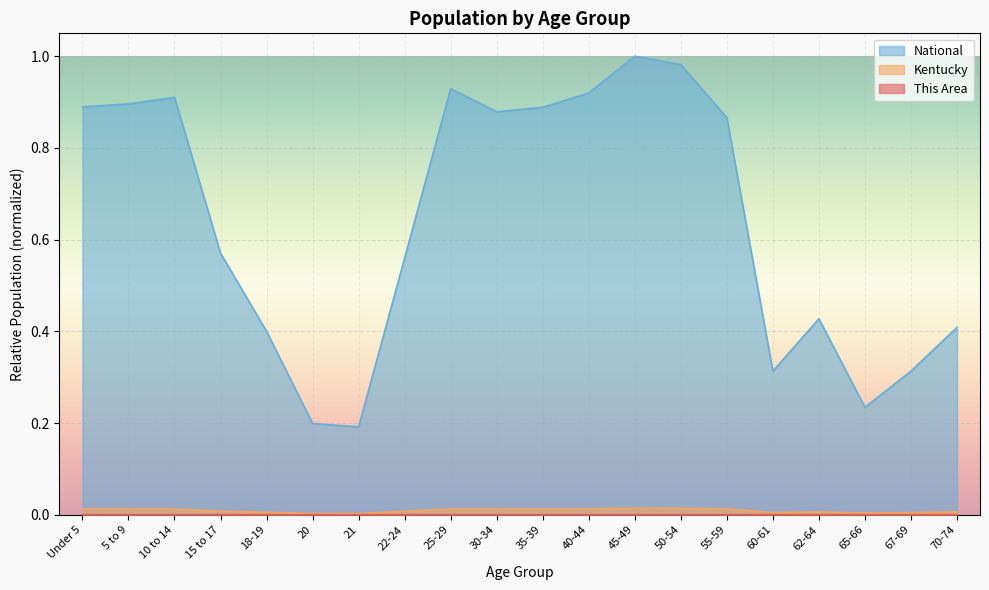

What is the total value across all series at 25-29?

0.9